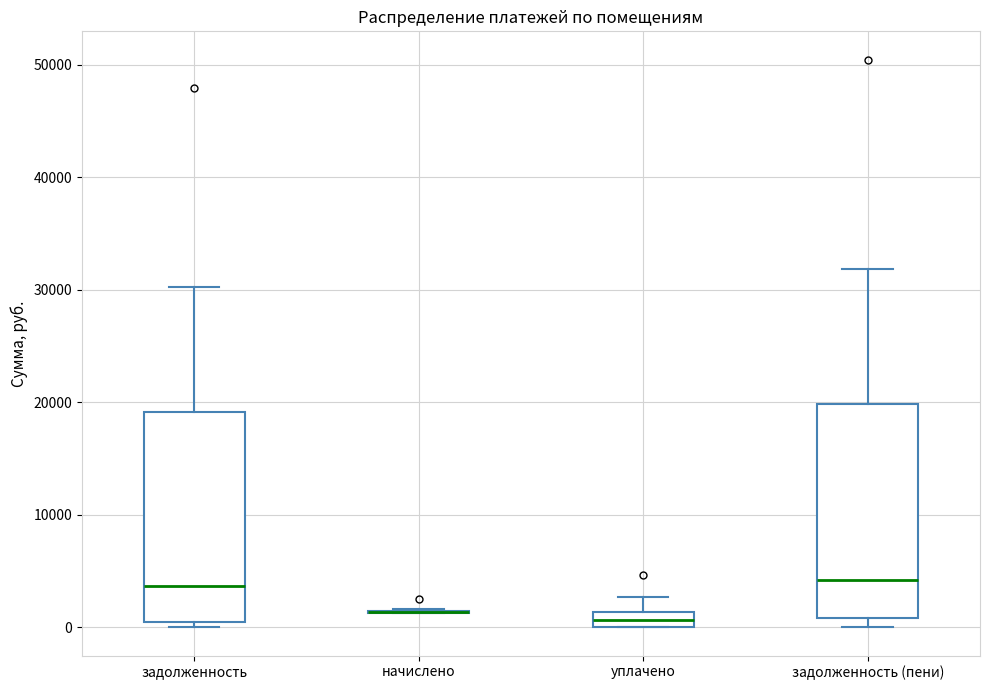

Where does the upper whisker of the box for задолженность end on the y-axis? The values are not printed on the chart, so give them approximately, as read against the axis.

30000